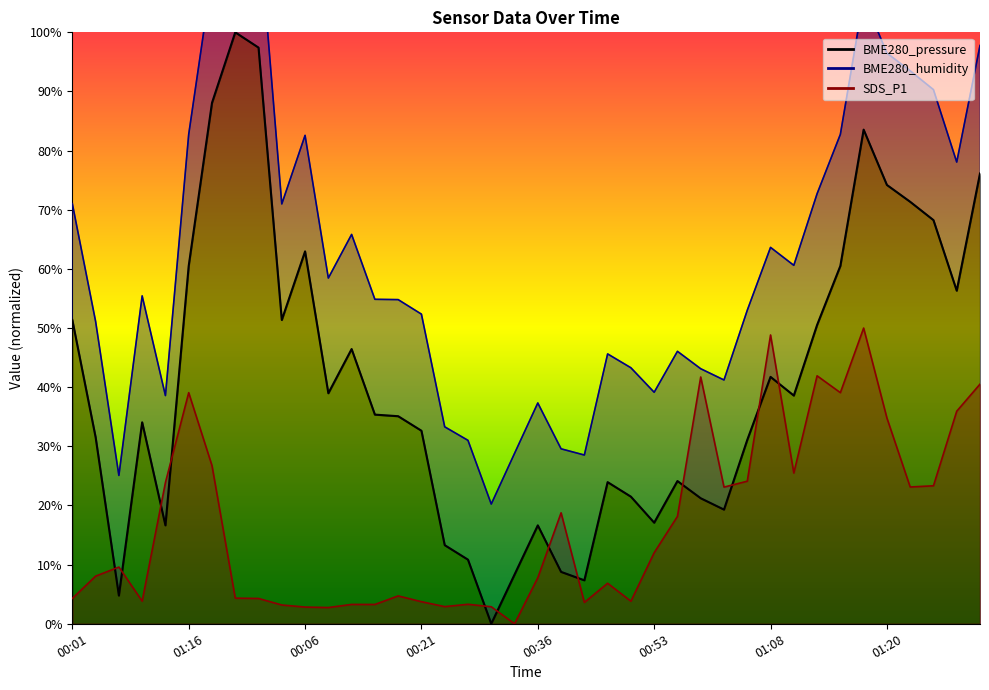

What is the approximate value of BME280_pressure at 01:31?

88.1